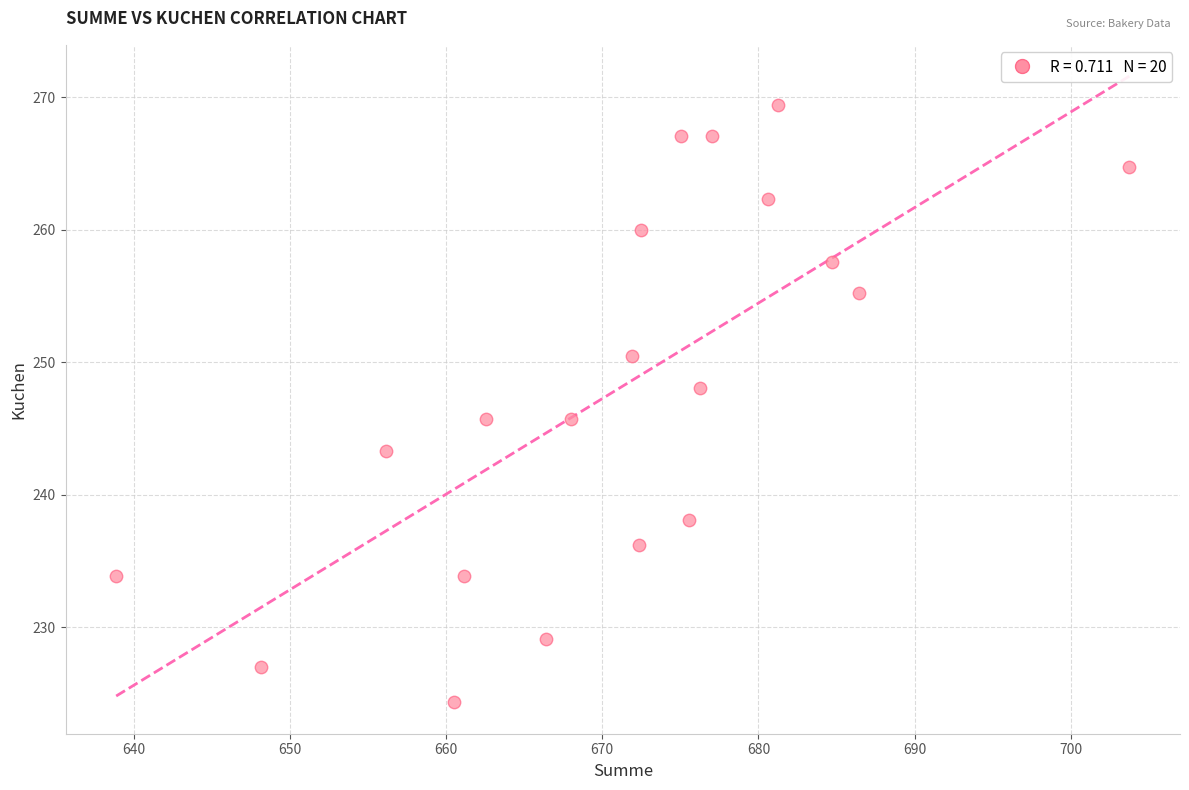

What is the range of X values (max minus min)?

64.8